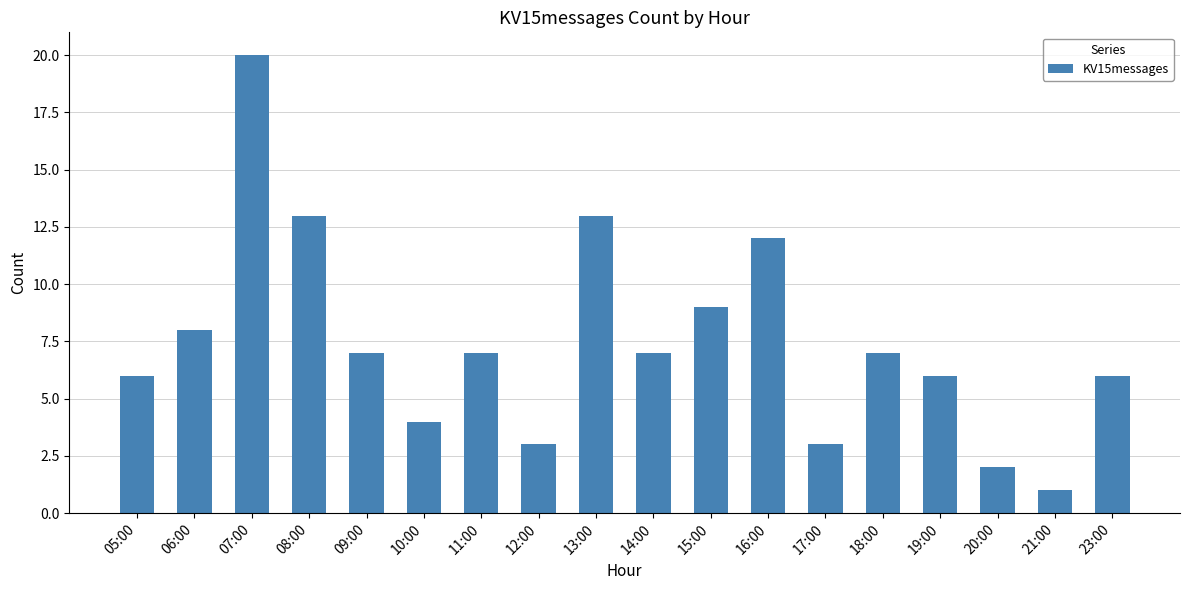

How many distinct data groups are displayed?

1